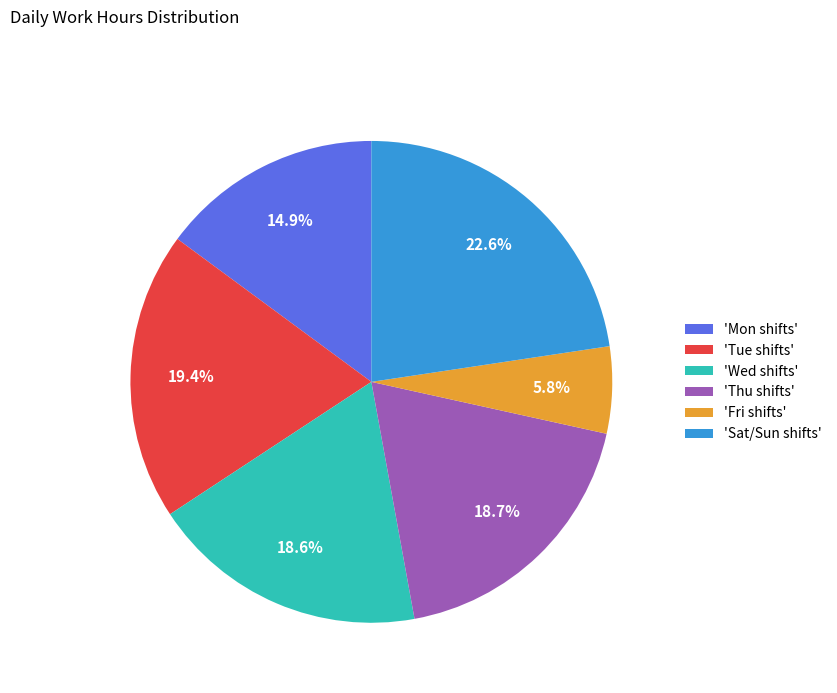

Does 'Mon shifts' account for over 50% of the chart?

No